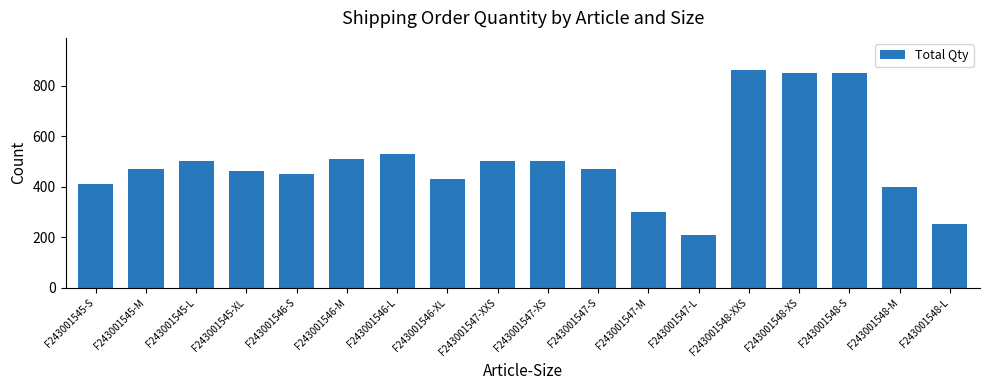

What value does the data have at F243001546-M, to the nearest 100?

500